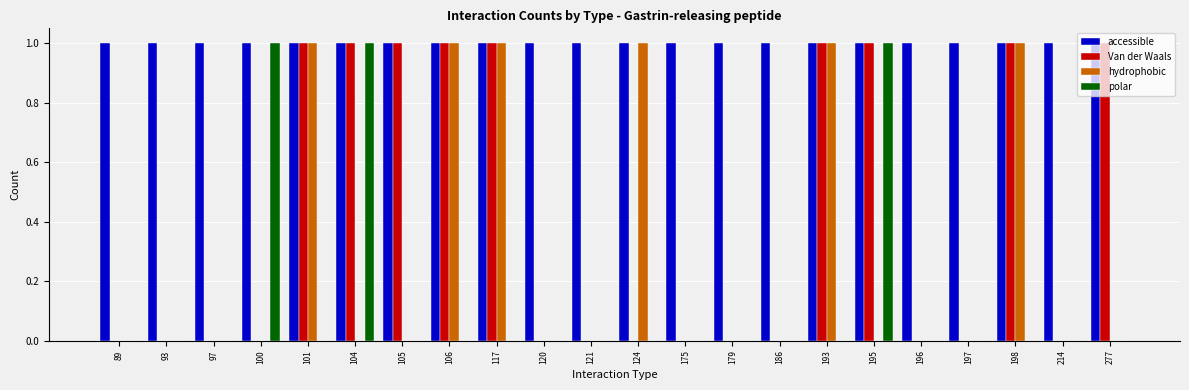

Is the value of Van der Waals at 175 greater than the value of polar at 104?

No